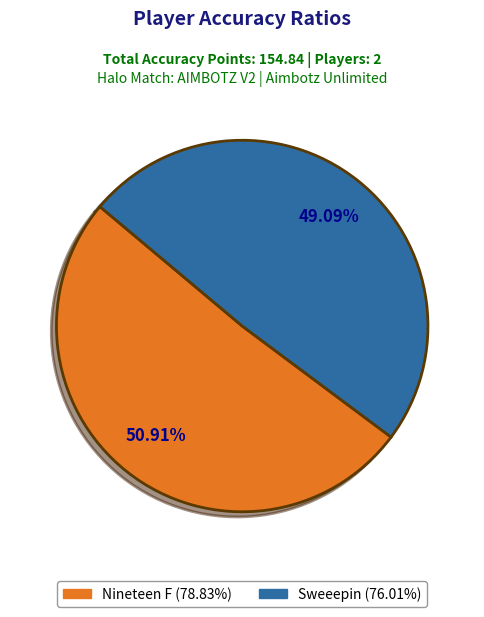

Which has a higher value, Sweeepin or Nineteen F?

Nineteen F